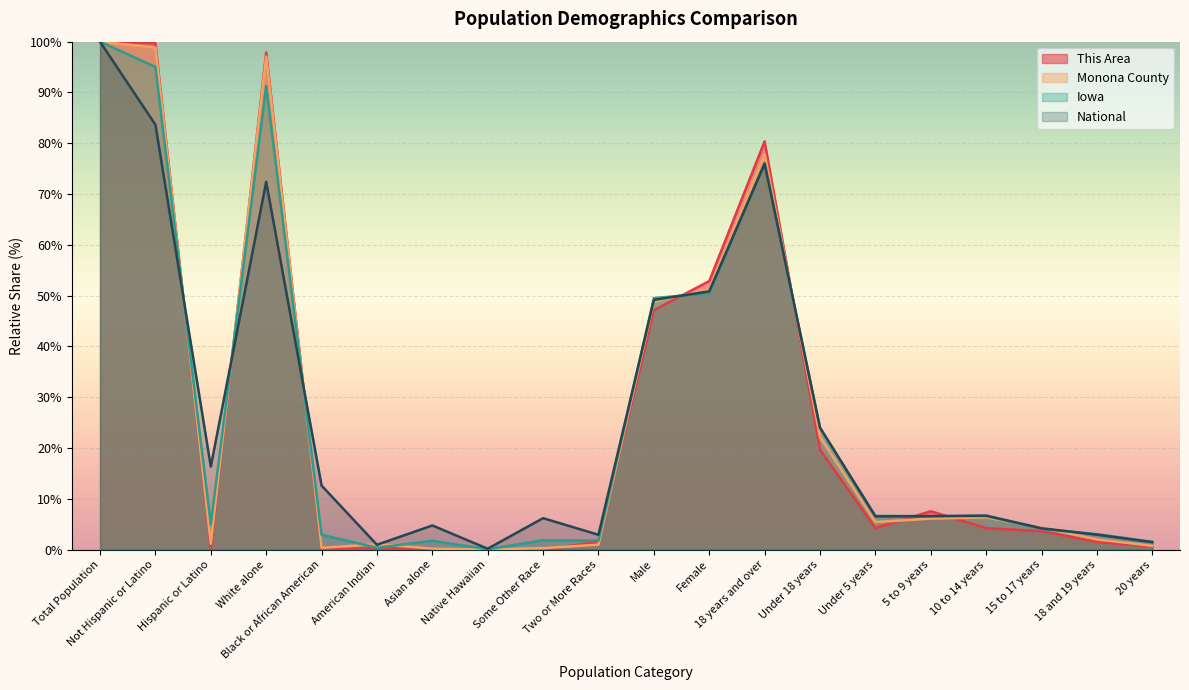

Which series has the largest total across all categories?

Iowa